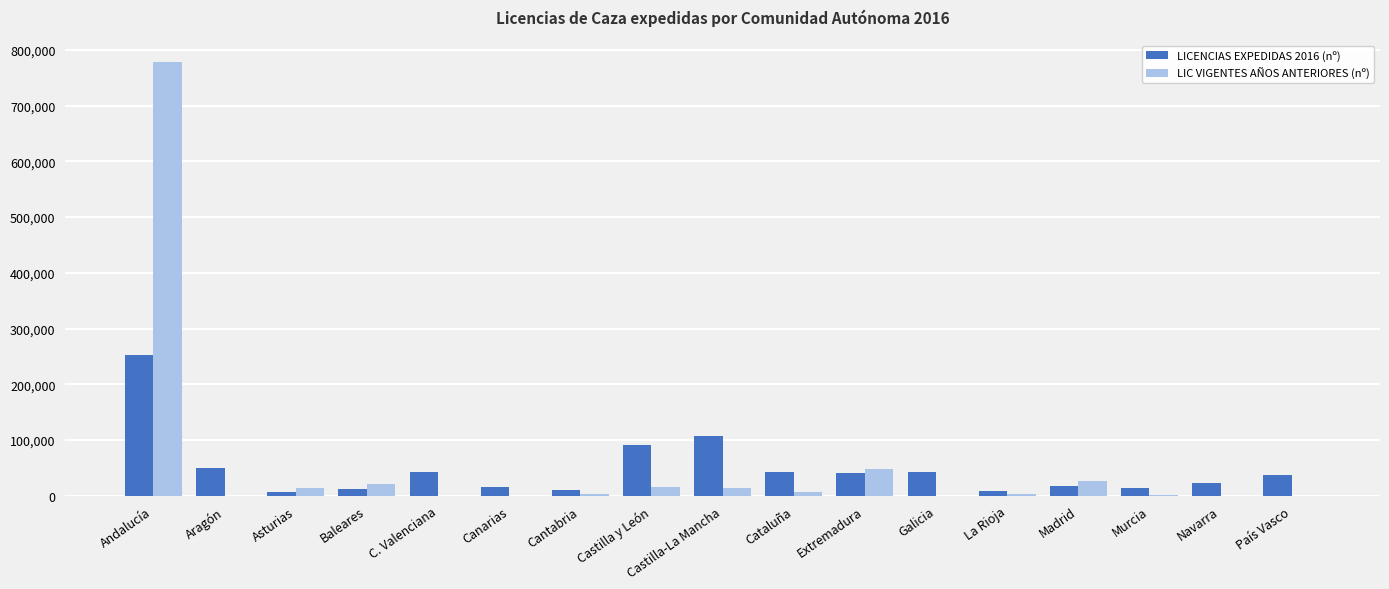

How many groups of bars are there?

17